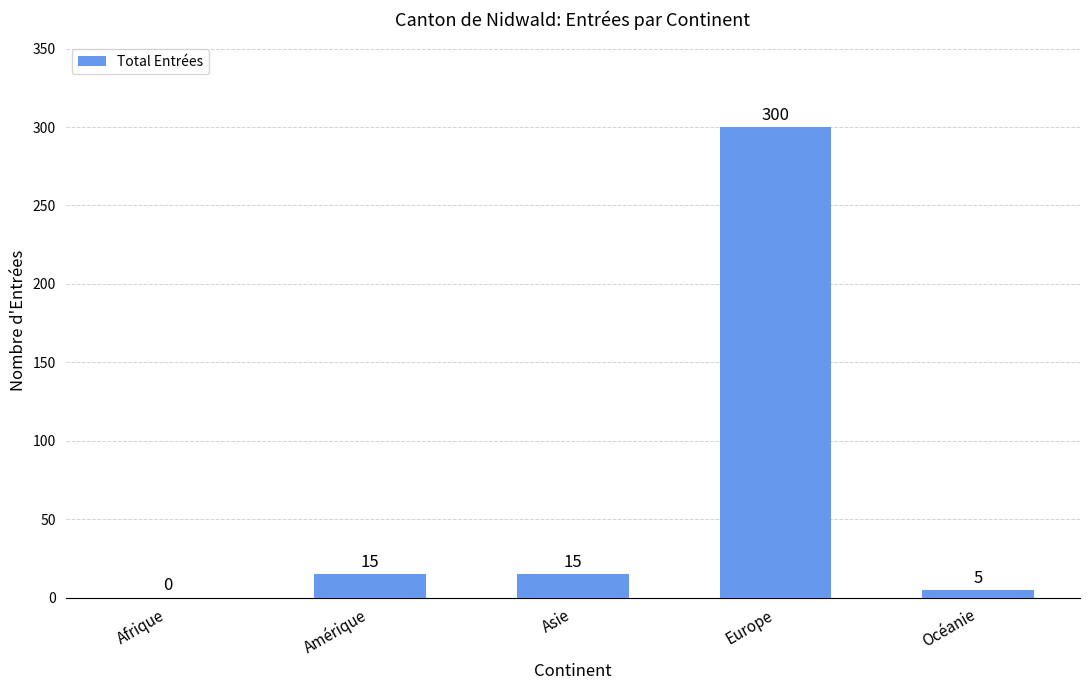

Reading right to left, transcribe all the data shown in this chart.

Océanie=5	Europe=300	Asie=15	Amérique=15	Afrique=0